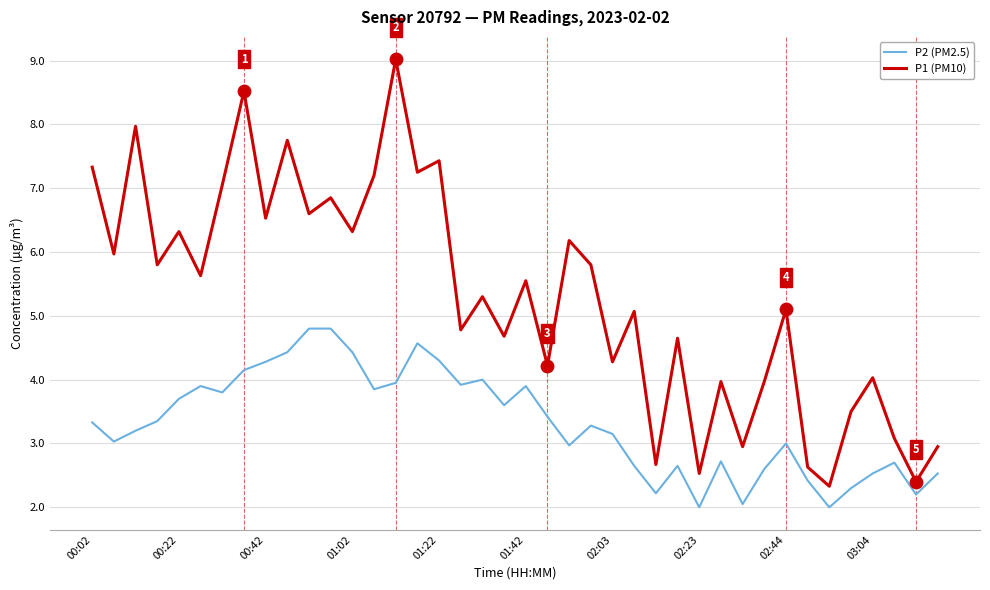

Which series has the largest range (max minus min)?

P1 (PM10)